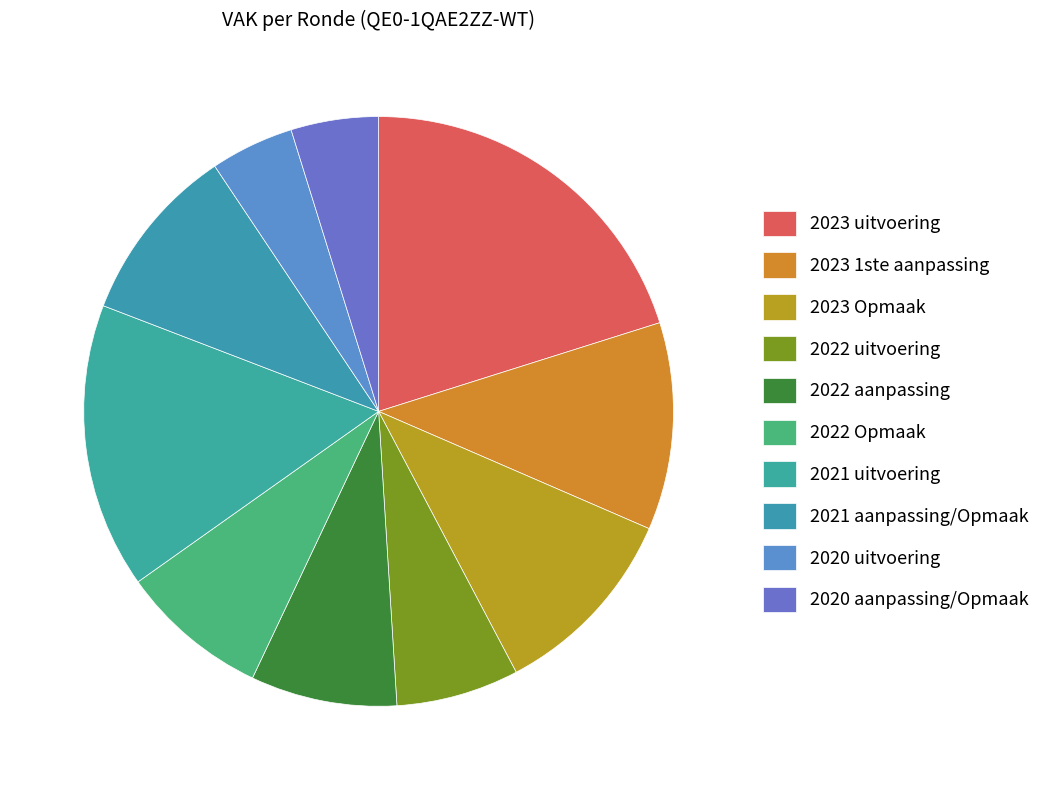

True or false: 2023 Opmaak accounts for 20% of the total.

False